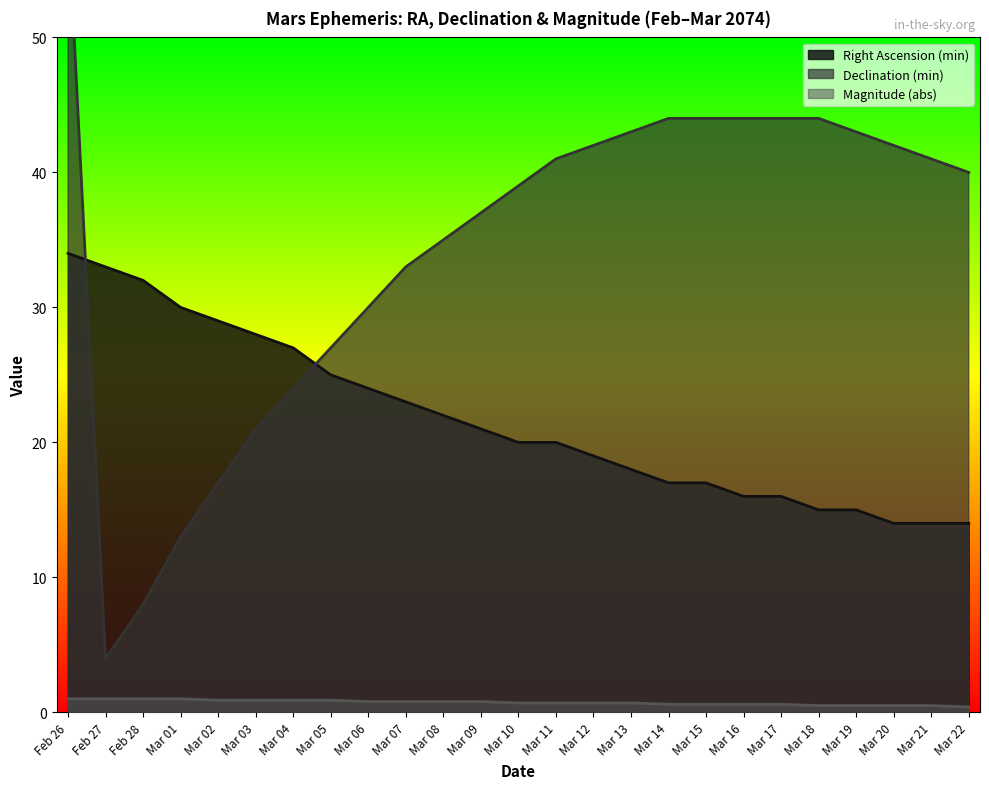

Which series has the largest range (max minus min)?

Declination (min)